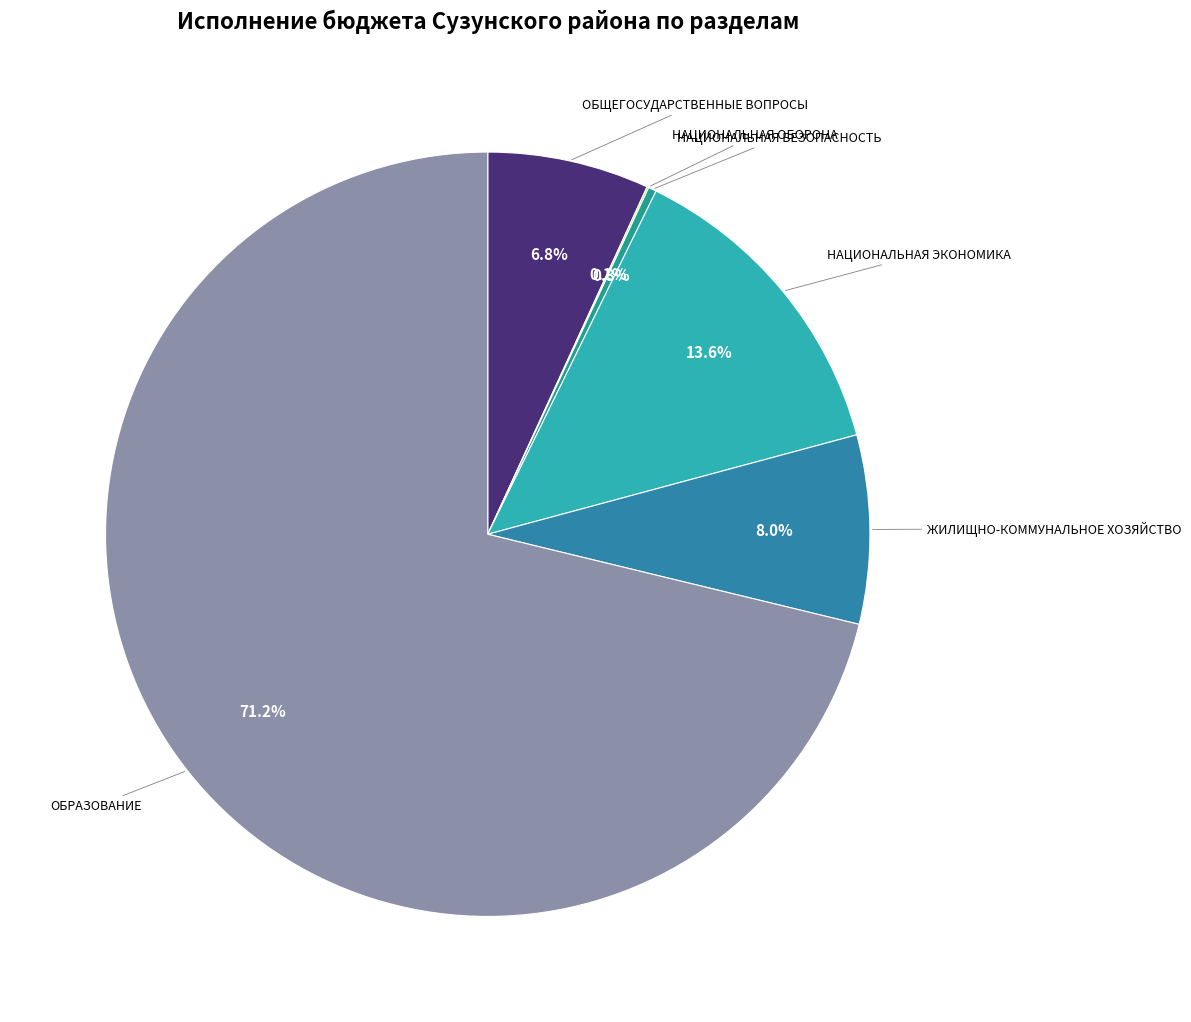

How much of the chart is everything except ОБРАЗОВАНИЕ?

28.8%